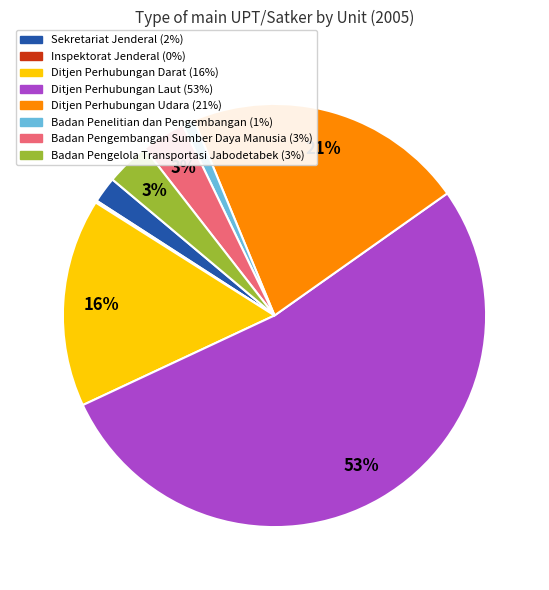

Is there any slice that represents more than half of the pie?

Yes